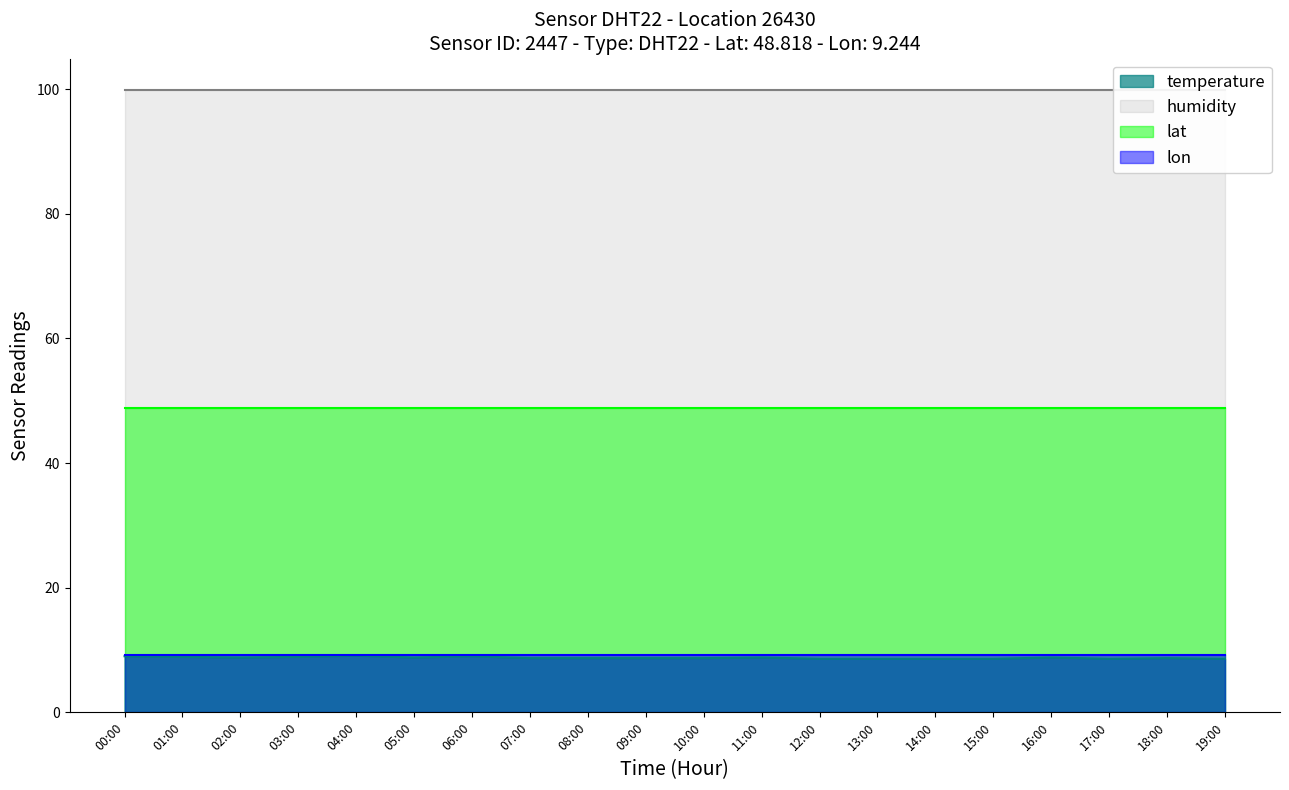

Is the value of humidity at 18:00 greater than the value of lat at 16:00?

Yes